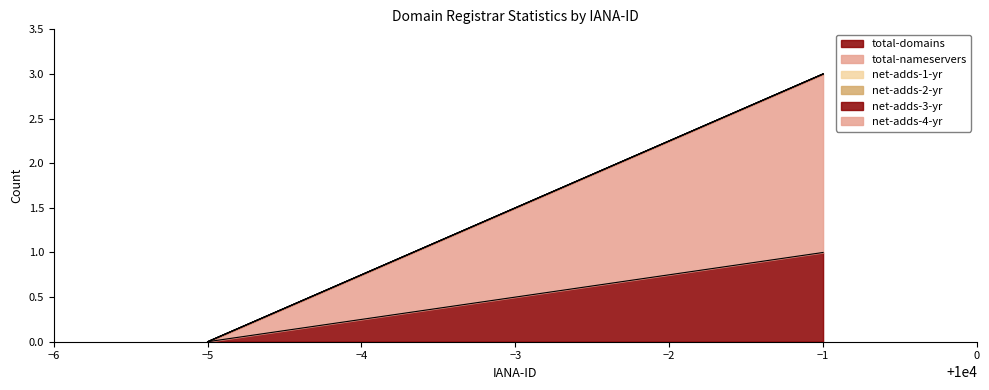

At how many categories does at least one series exceed 1?

1